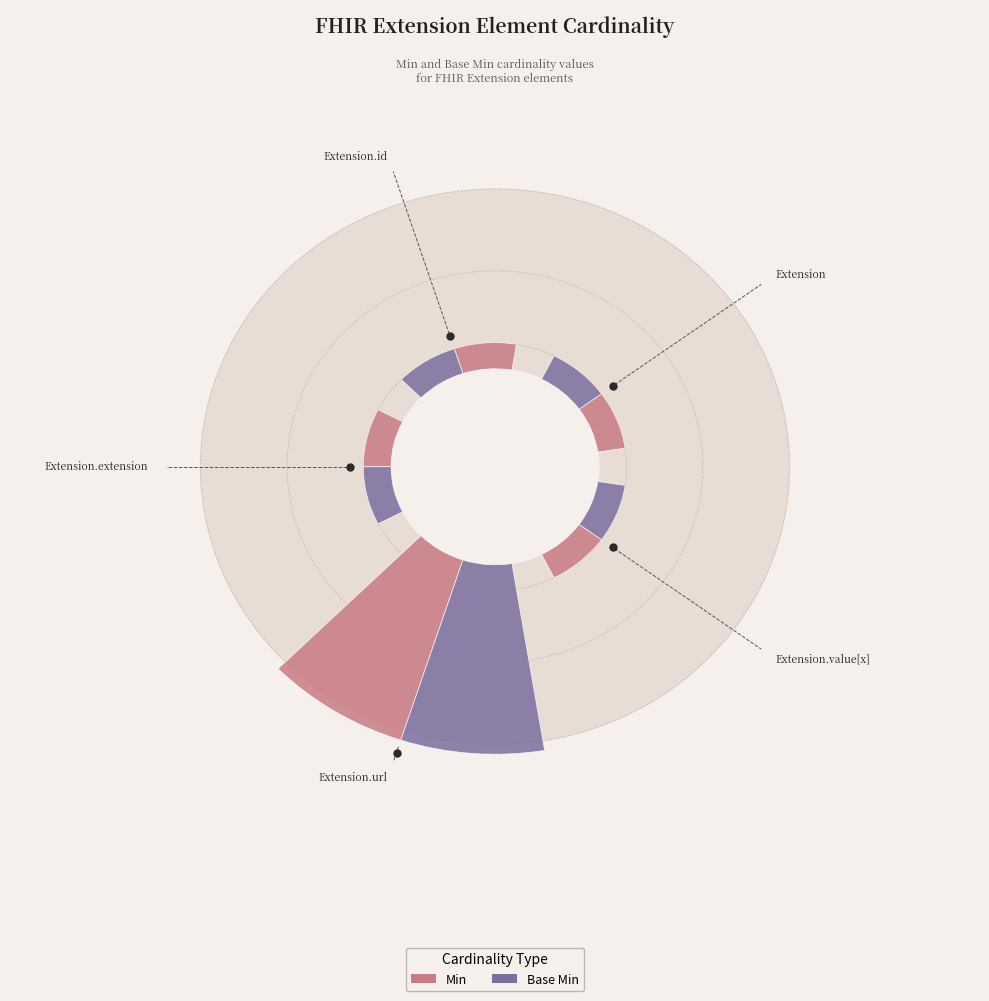

Rank the series at Extension.value[x] from lowest to highest value.

Min, Base Min